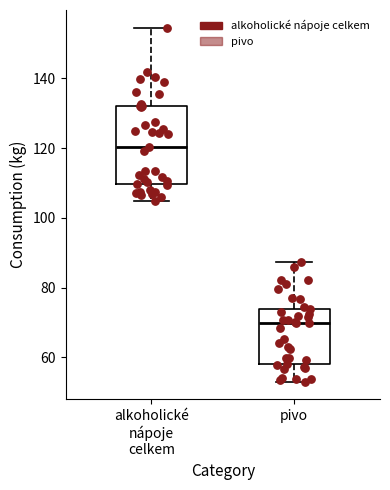

Which box is the tallest, from its lower edge to its upper edge?

alkoholické nápoje celkem